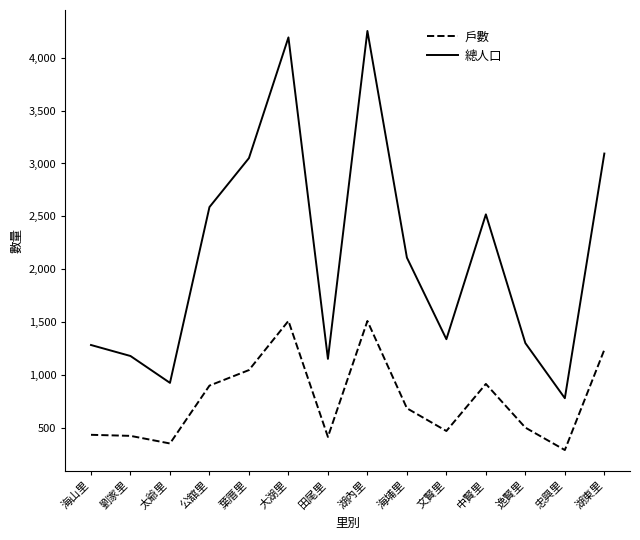

Which series has the largest total across all categories?

總人口